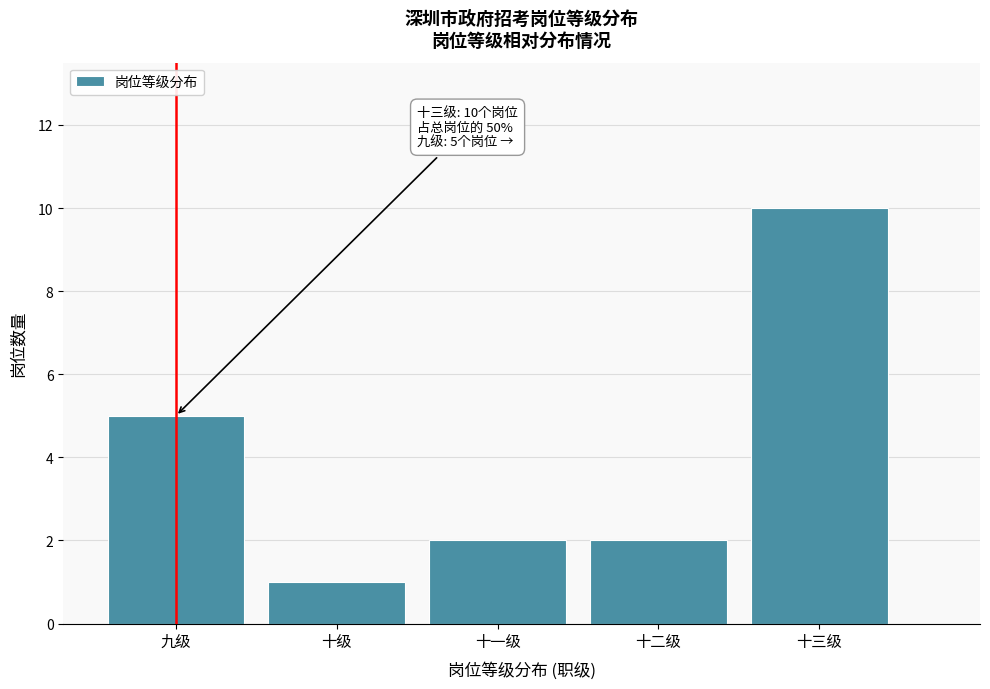

Reading left to right, transcribe all the data shown in this chart.

九级=5	十级=1	十一级=2	十二级=2	十三级=10